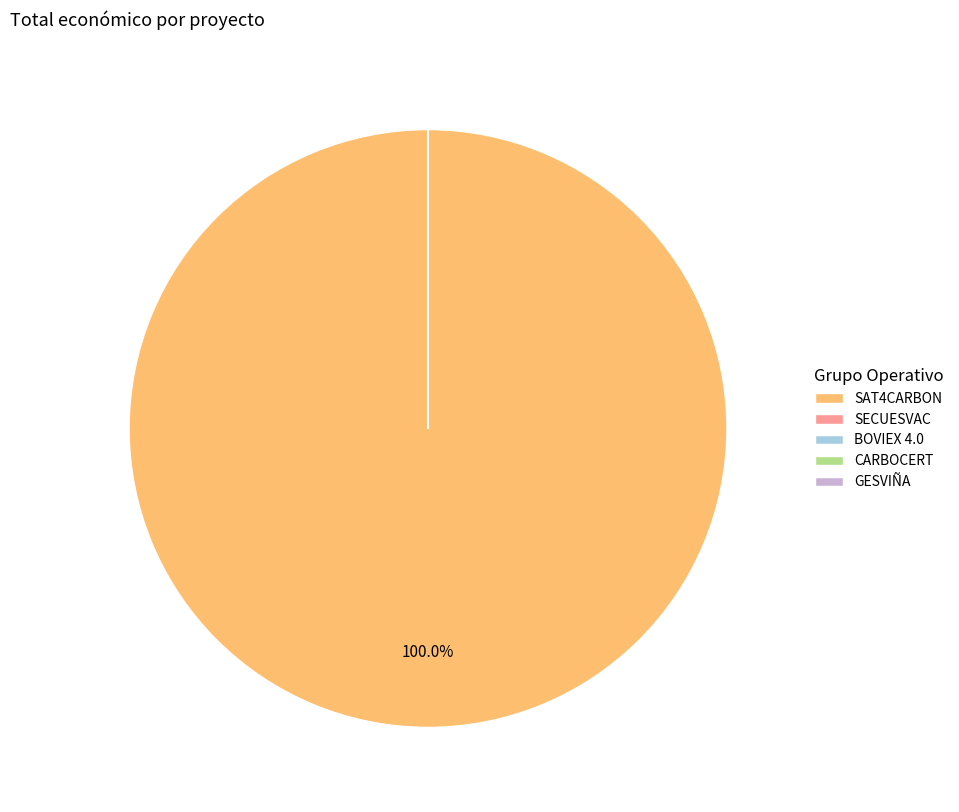

Is SAT4CARBON the majority of the pie?

Yes